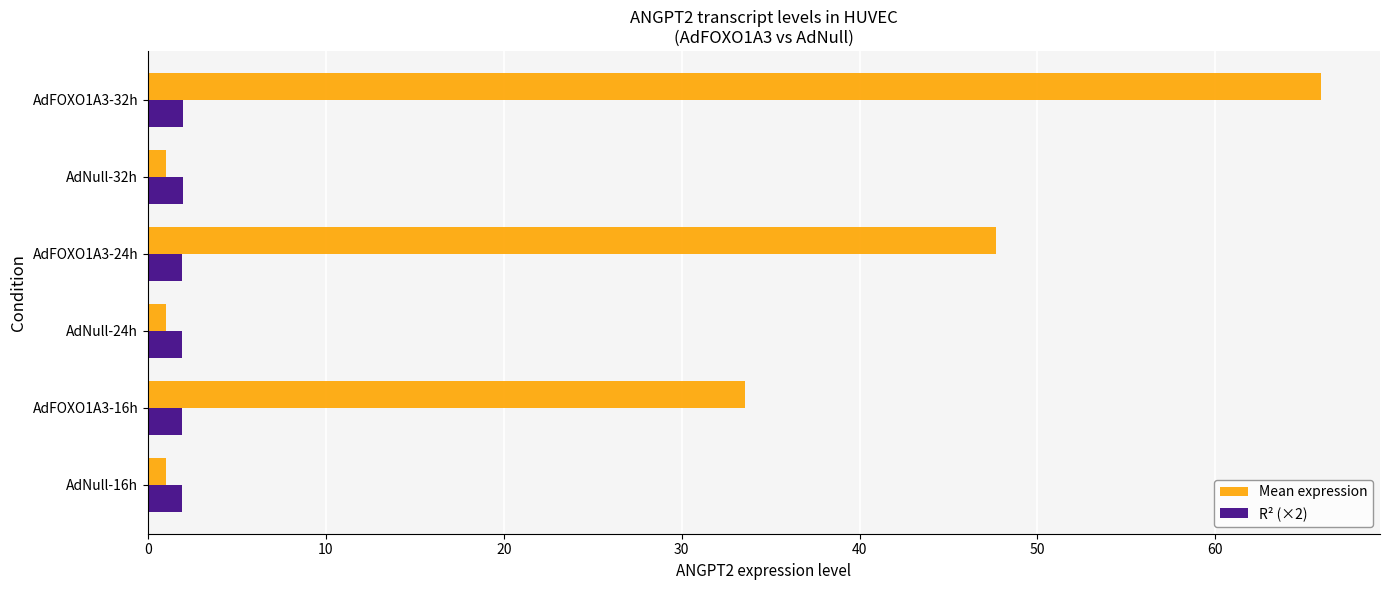

What is the greatest value displayed?

66.0